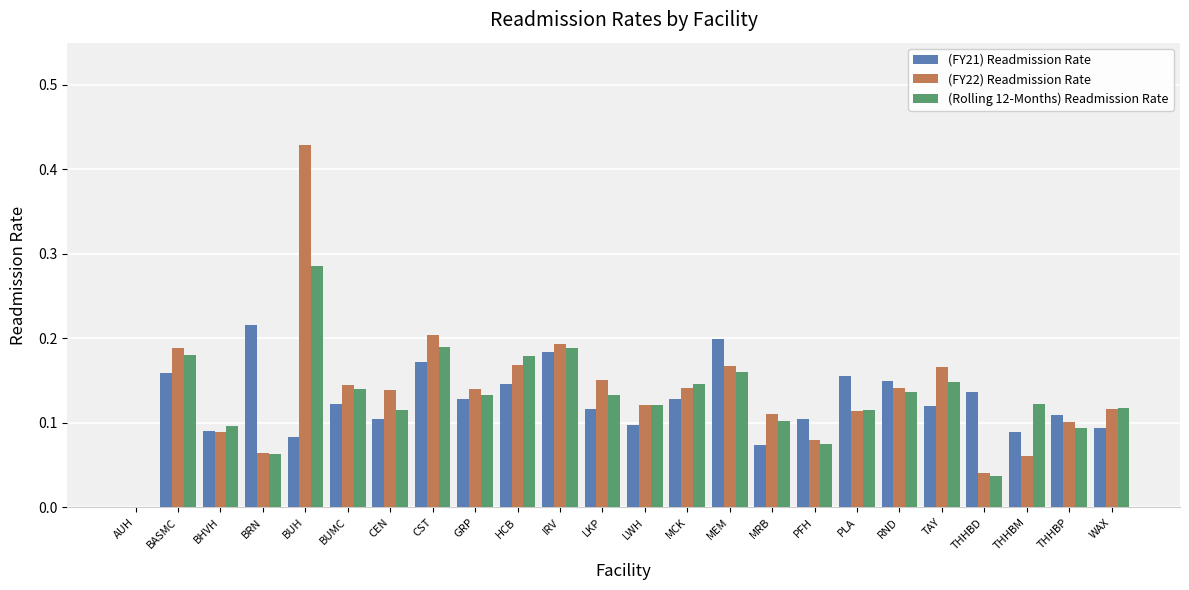

What is the sum of all (FY22) Readmission Rate values?

3.3